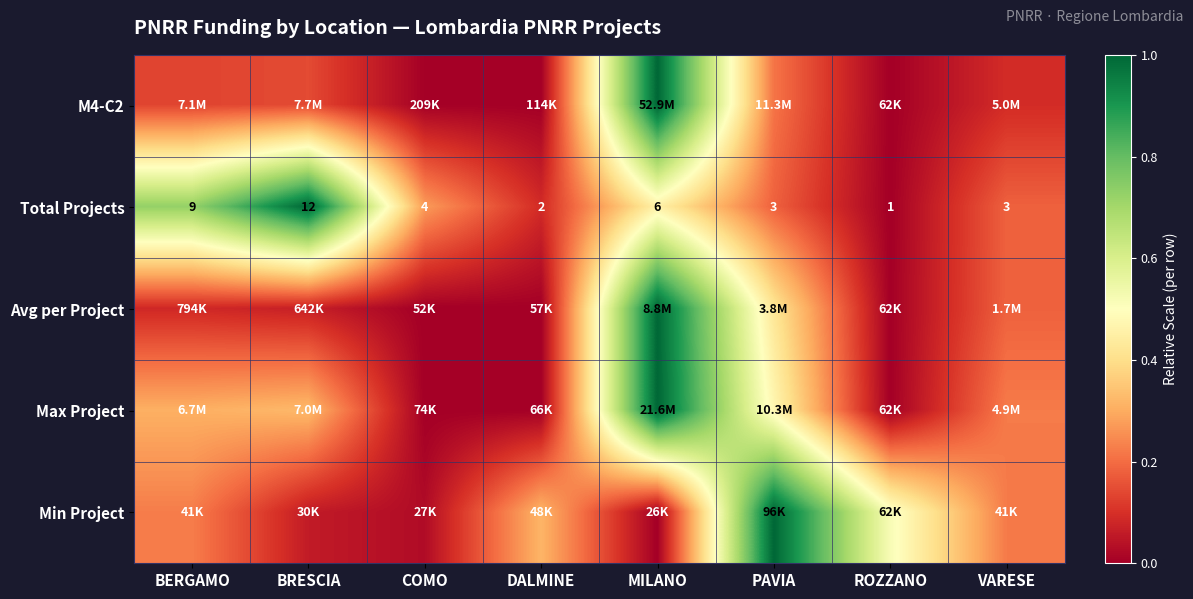

At which label does Total Projects first exceed 4?

BERGAMO